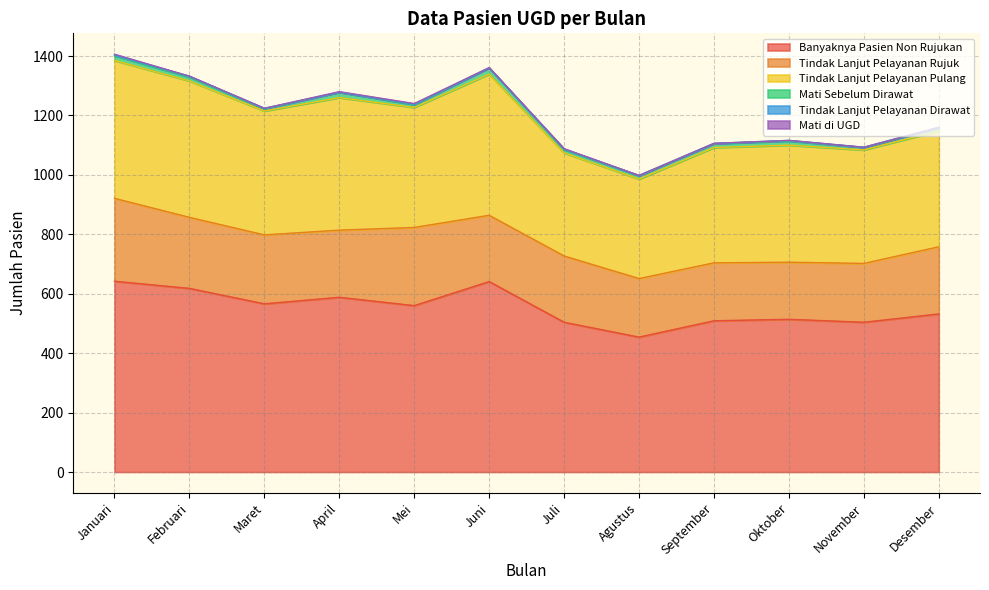

How many interior local valleys does the Banyaknya Pasien Non Rujukan series have?

4